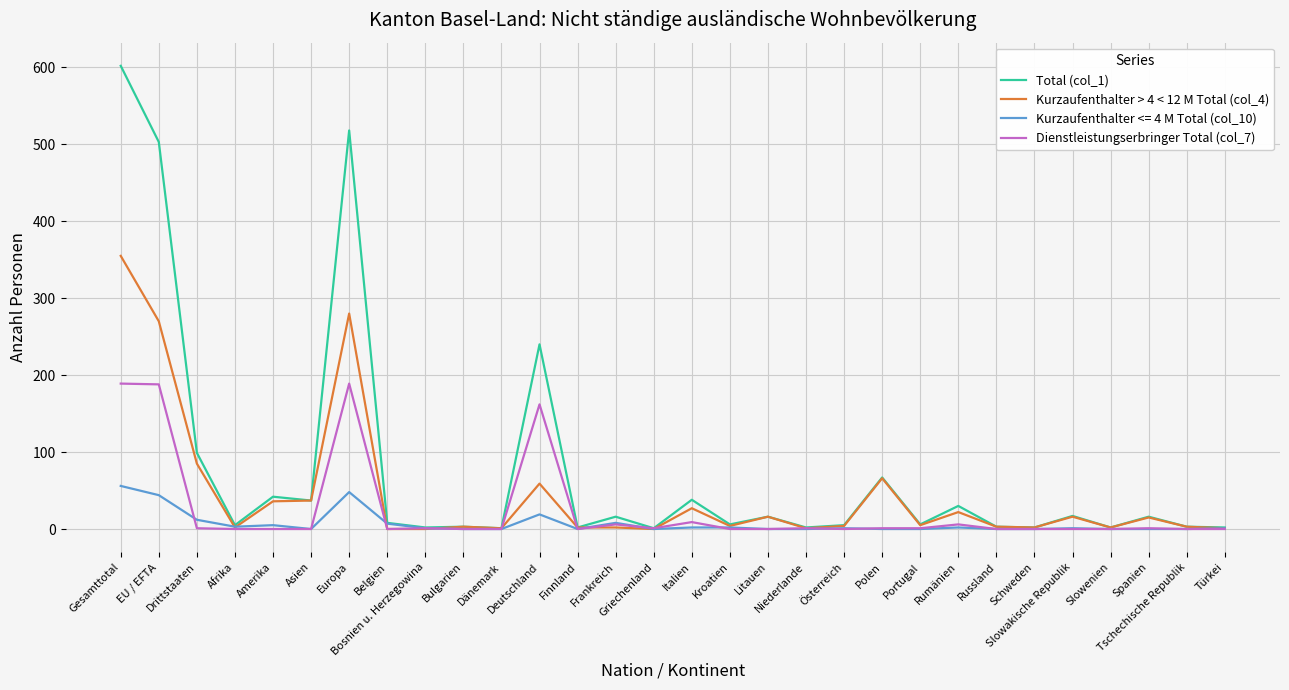

Which category has the highest value in the Kurzaufenthalter > 4 < 12 M Total (col_4) series?

Gesamttotal